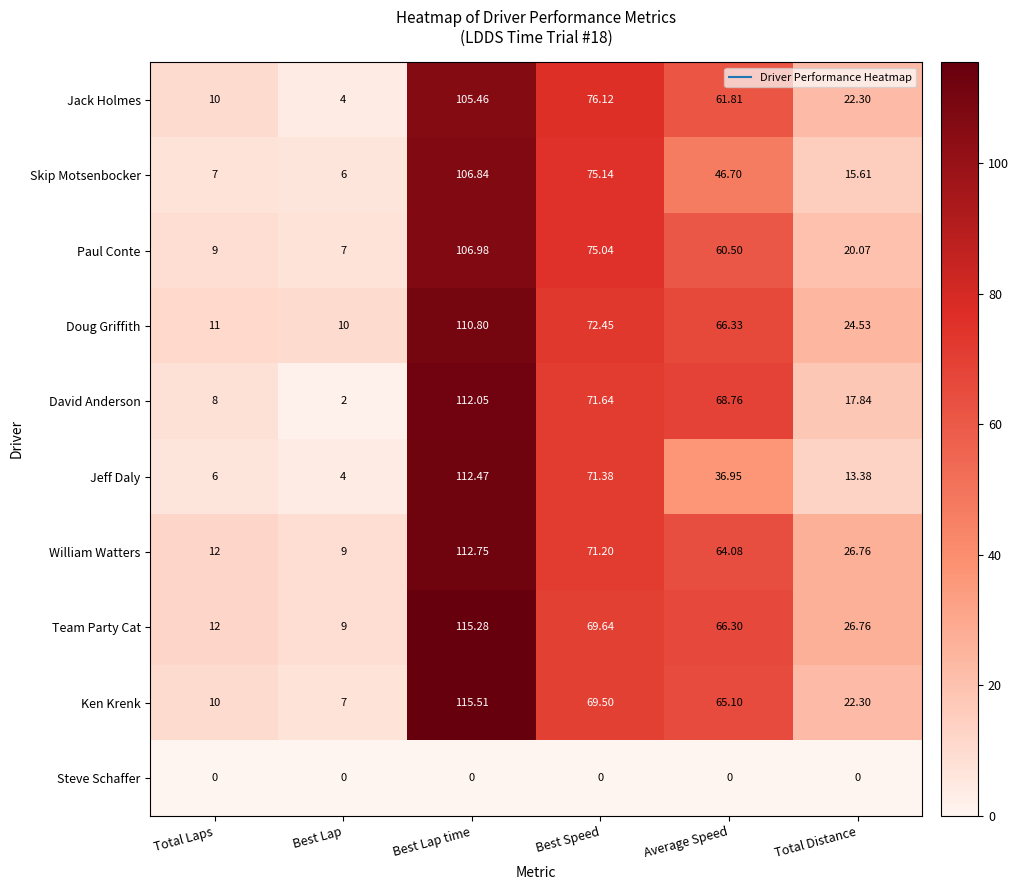

Where does the Jeff Daly series first go above 36?

Best Lap time